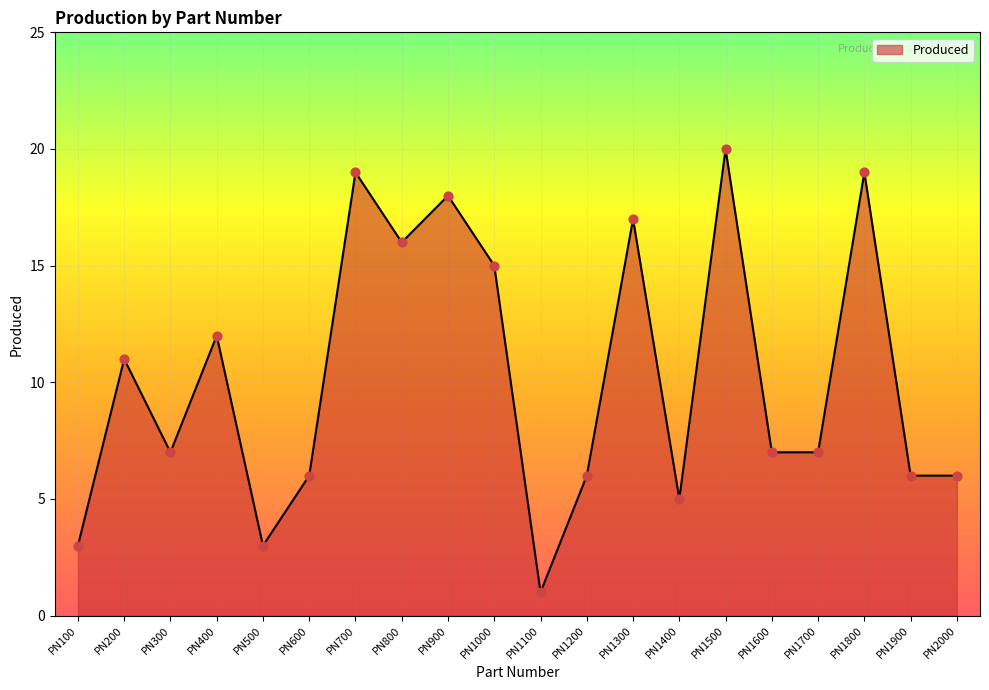

What is the change in value from PN1100 to PN1500?

+19